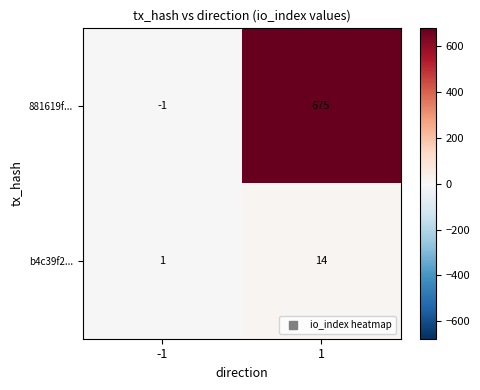

Is it true that b4c39f2... equals 1 at -1?

True